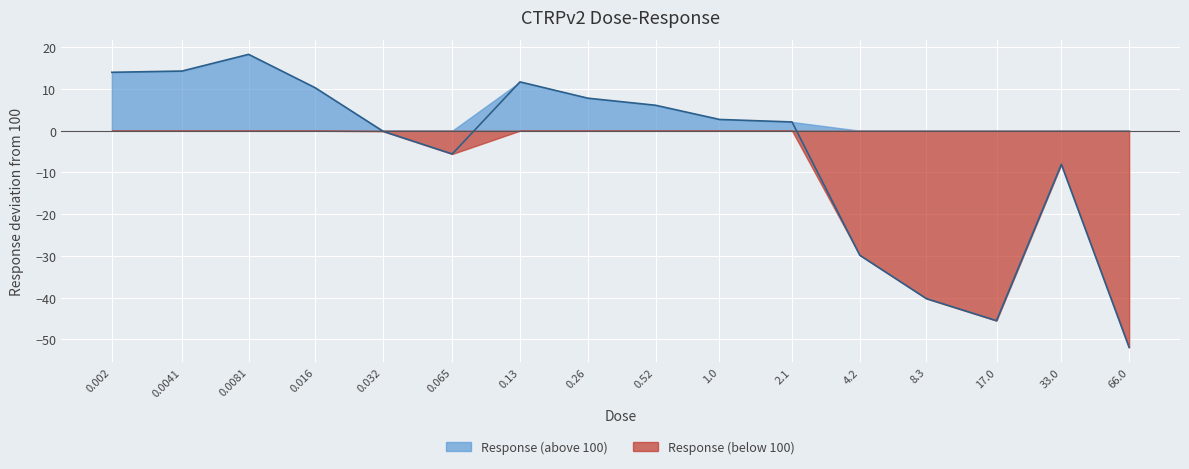

True or false: the data has more than 0 interior local peaks.

True